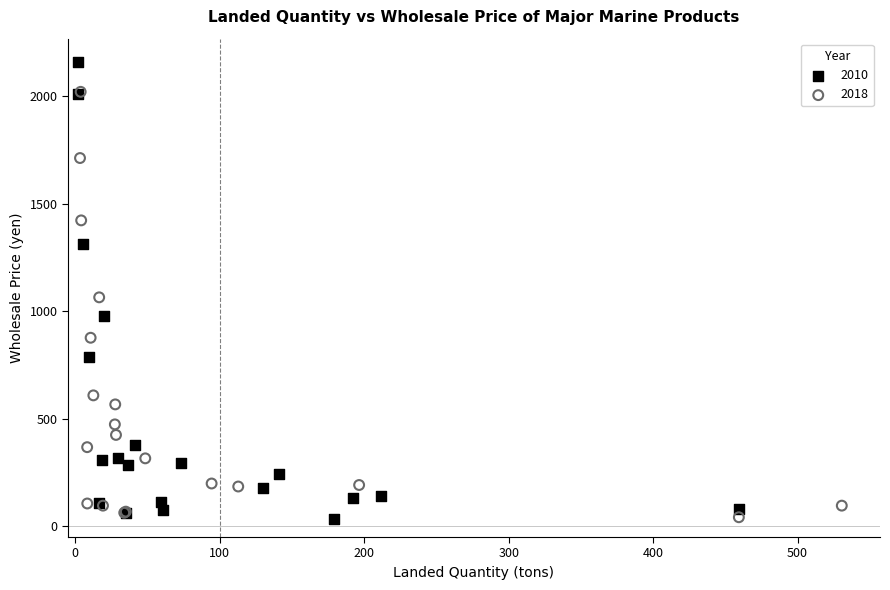

Which series has the largest Y range (max minus min)?

2010